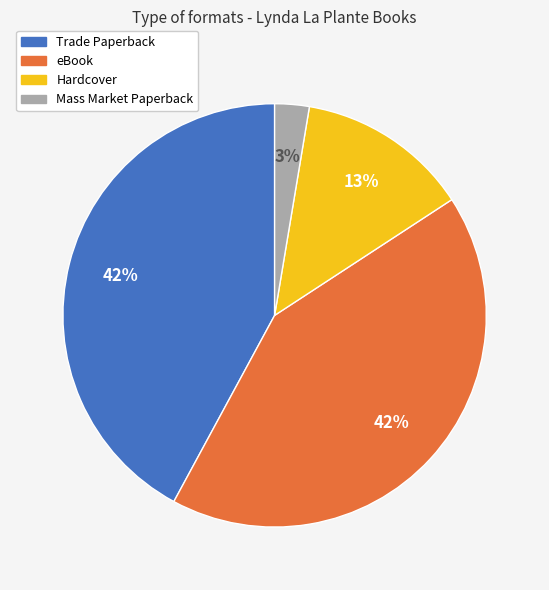

To the nearest percent, what is the difference between the Hardcover and eBook slice percentages?

29%